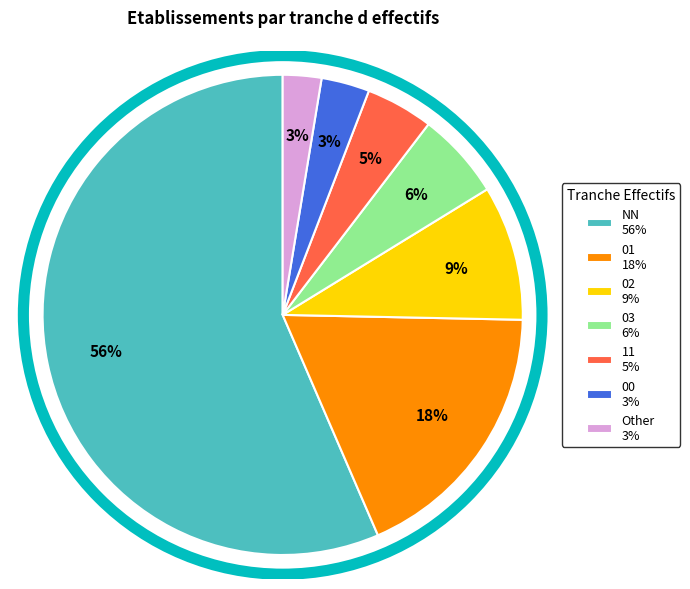

To the nearest percent, what portion does Other represent?

3%